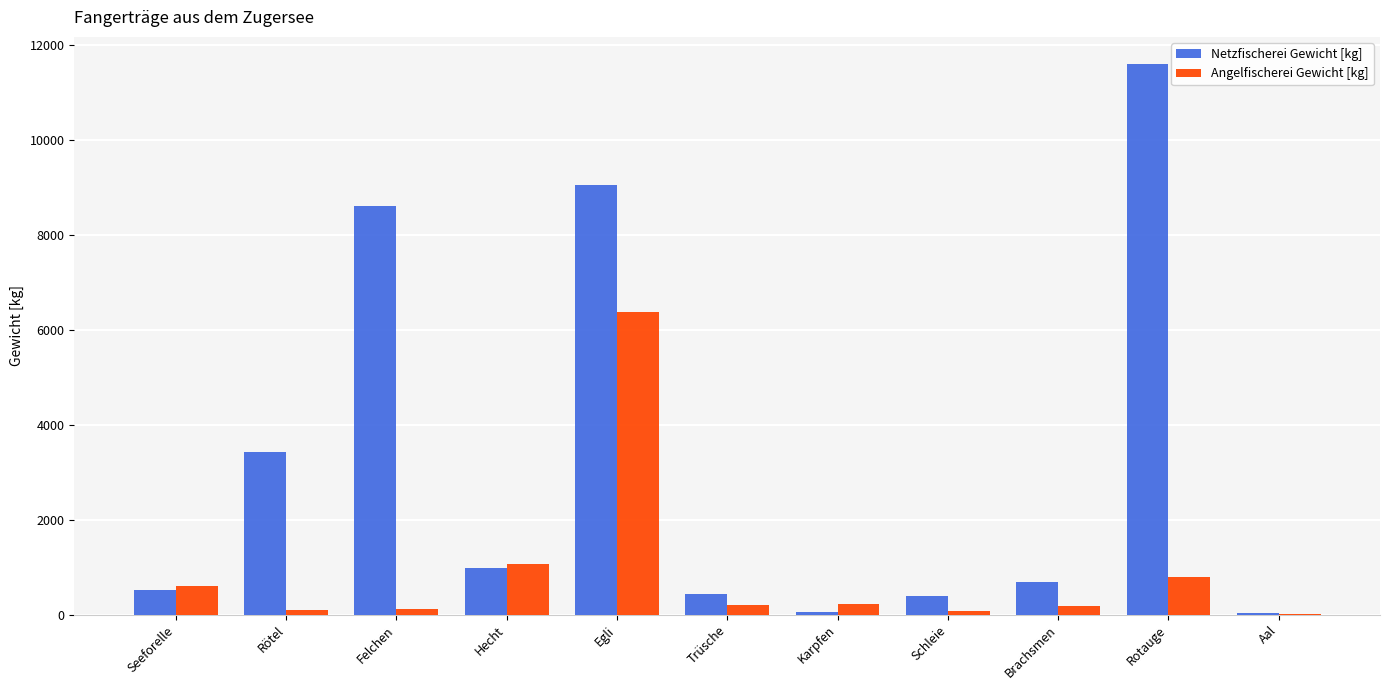

The Angelfischerei Gewicht [kg] series shows 6369 at Egli. True or false?

True